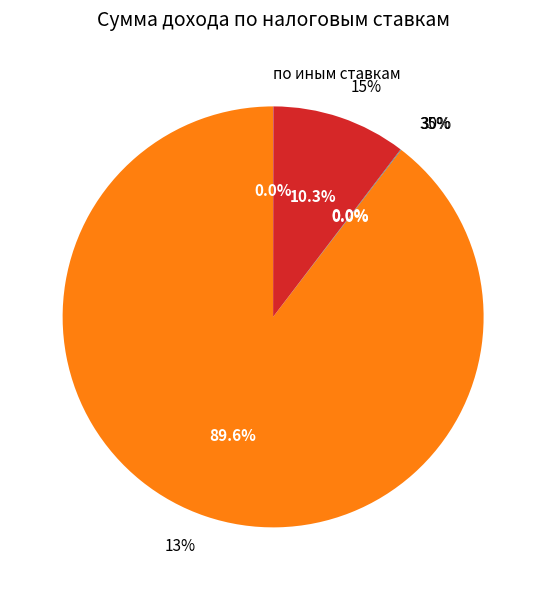

To the nearest percent, what is the difference between the 15% and 13% slice percentages?

79%